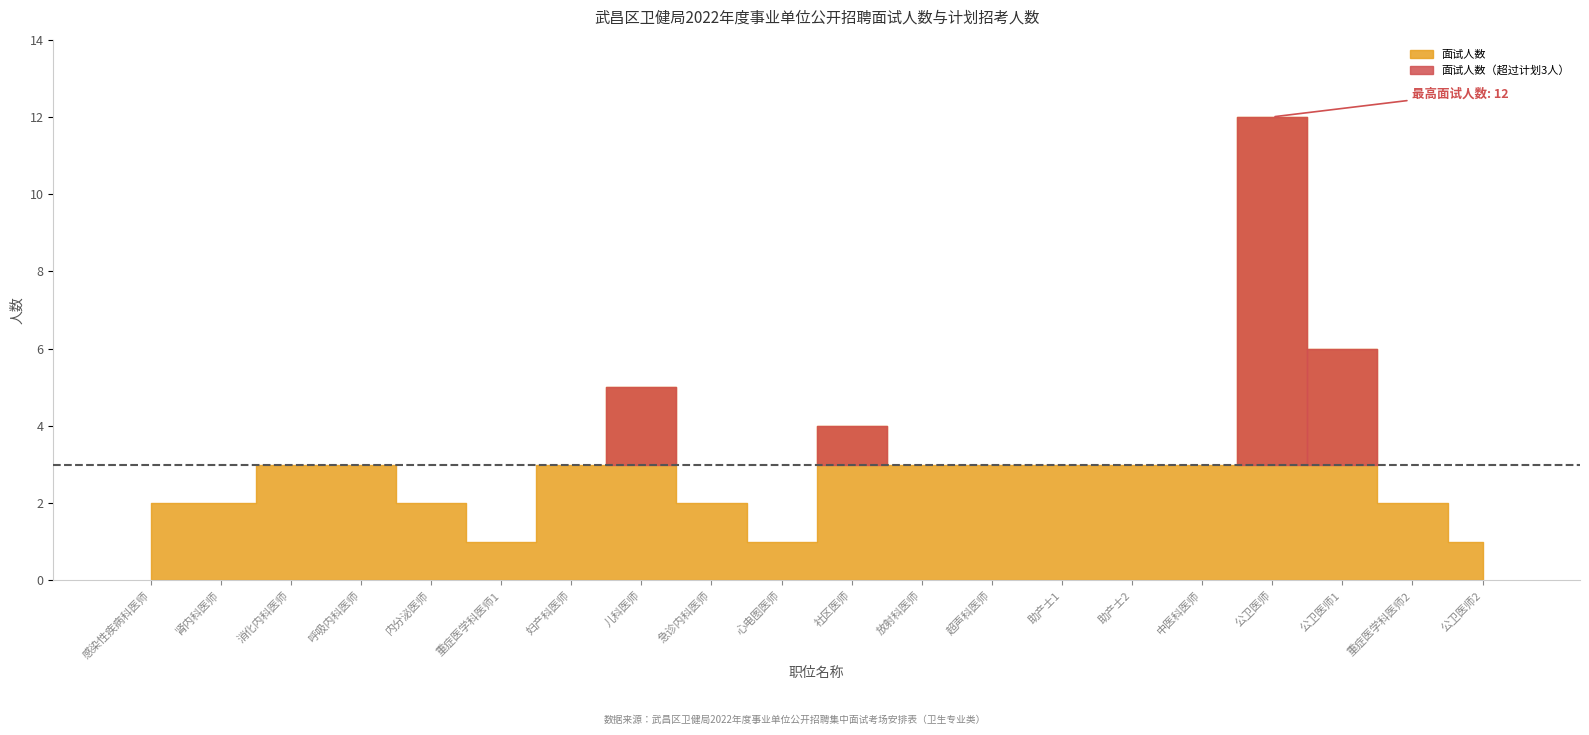

How many data points in 计划招考人数 are above 1?

6